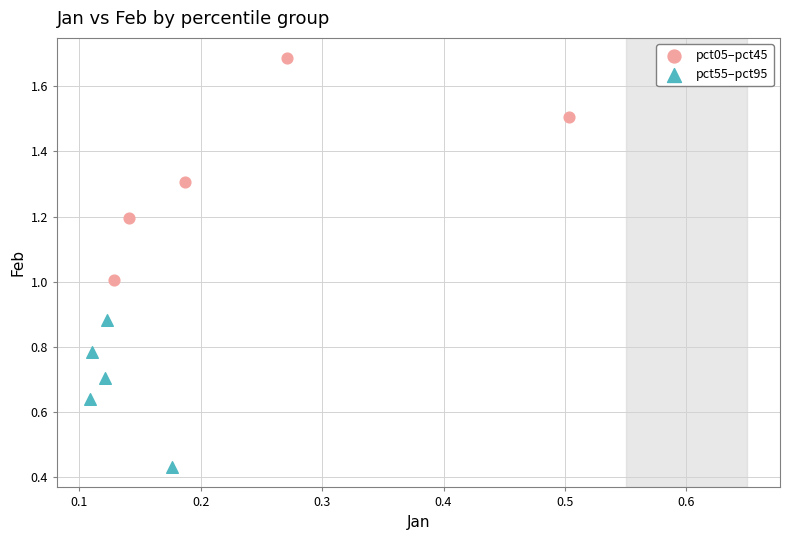

Which series has the widest spread of Y values?

pct05–pct45